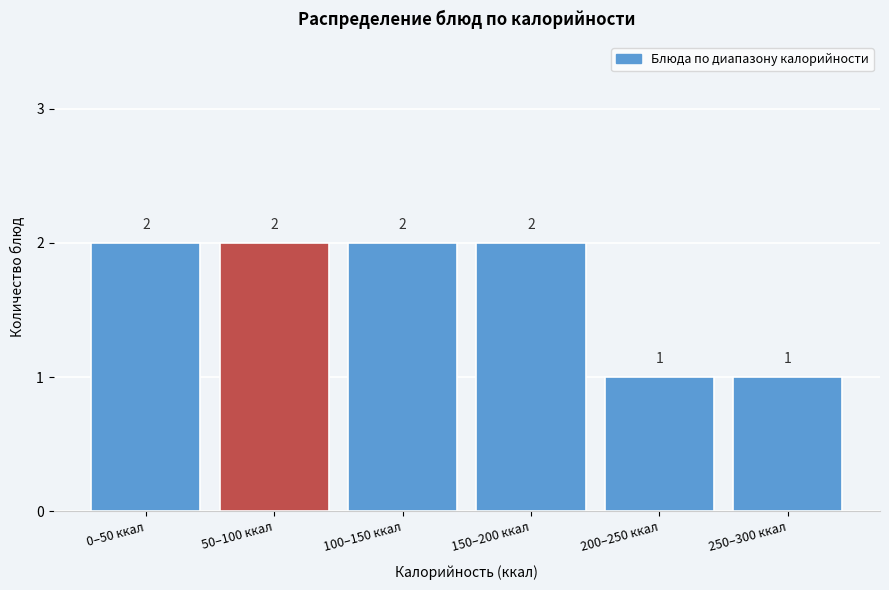

Reading left to right, extract all data points from this chart.

2	2	2	2	1	1